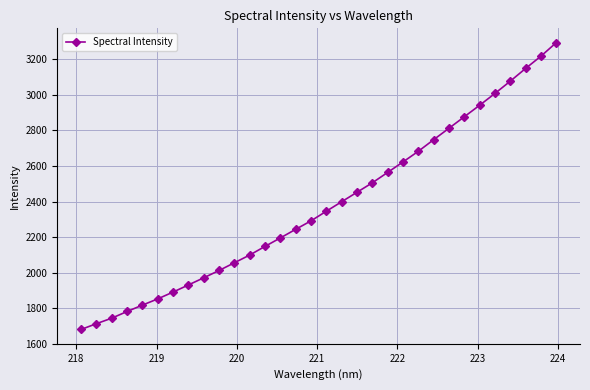

What is the average value?

2378.9